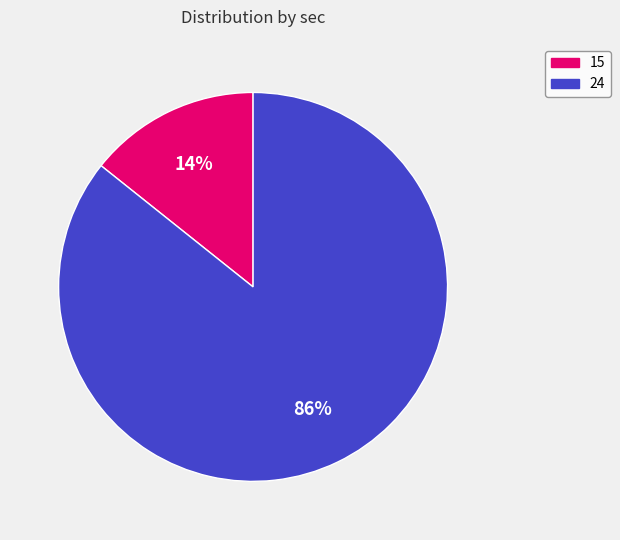

Combined, do 24 and 15 account for over 50%?

Yes